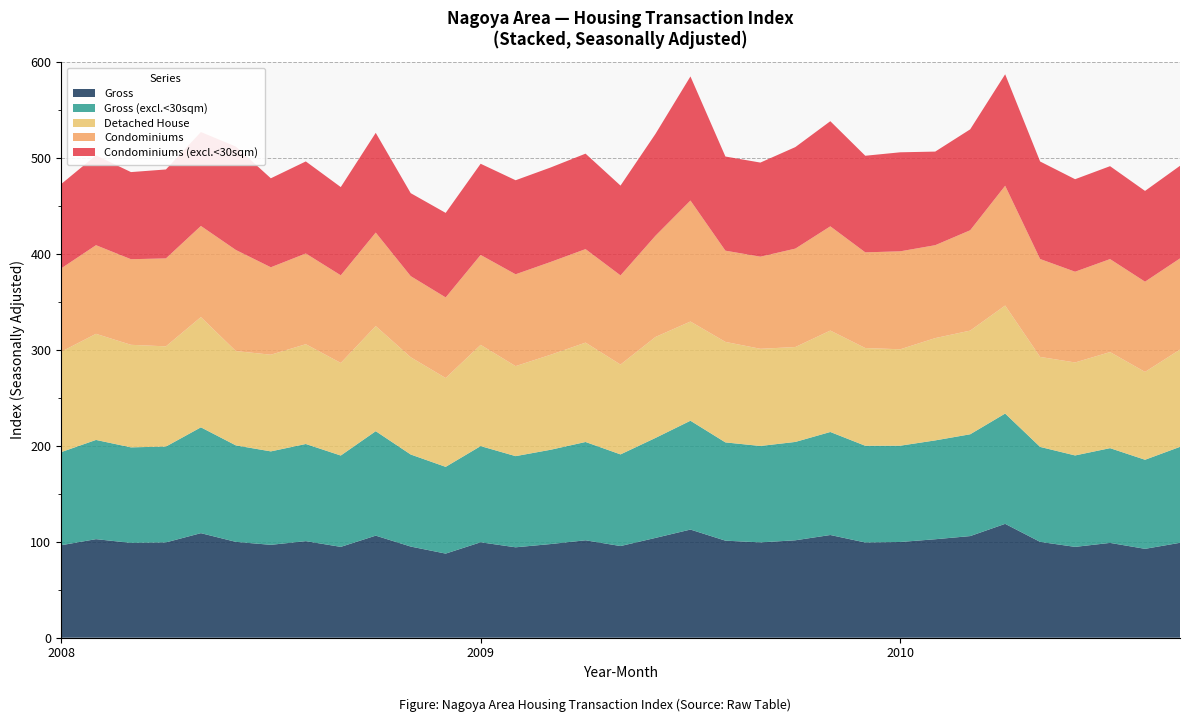

What is the total value across all series at 2008?

472.7